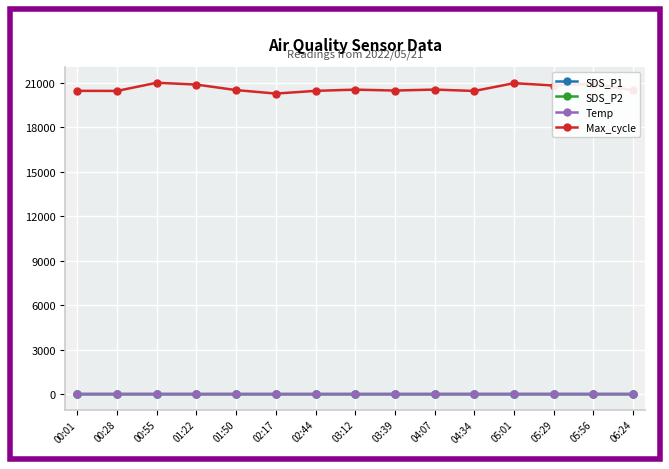

What is the spread (max minus min) of values at 01:50?

20504.8